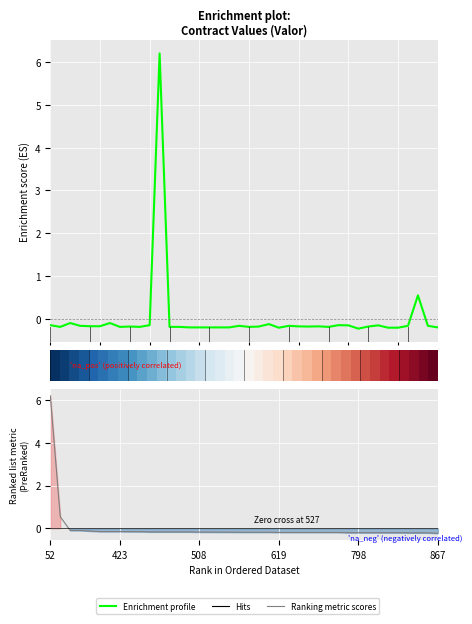

True or false: Enrichment profile and Ranking metric scores intersect in this chart.

True